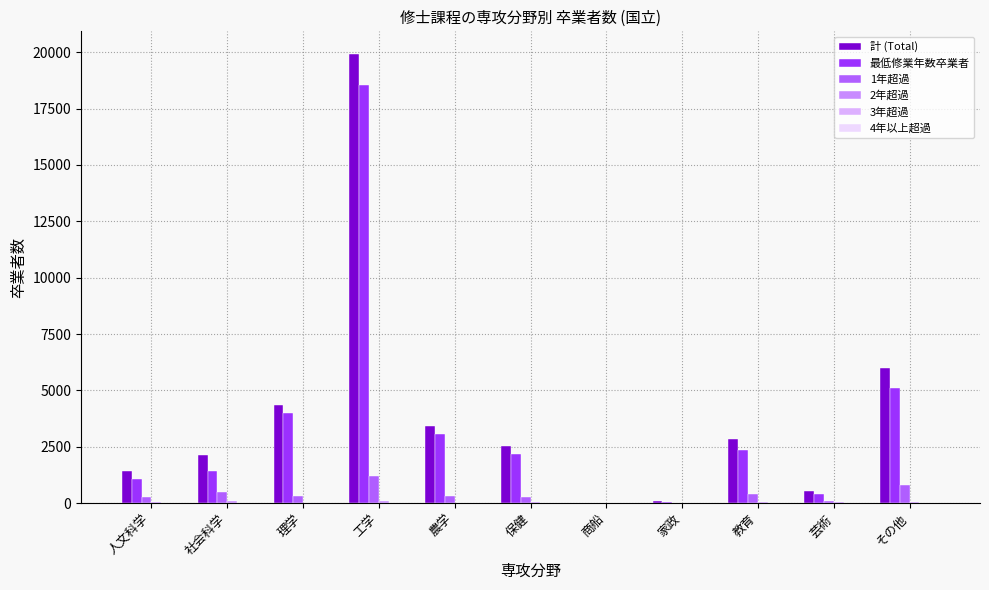

Read the 計 (Total) value at その他, to the nearest 100.

6000